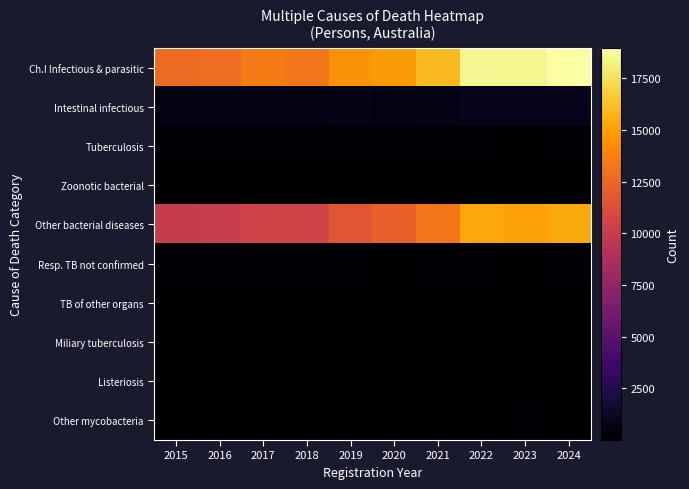

Count the number of data series in this chart.

10